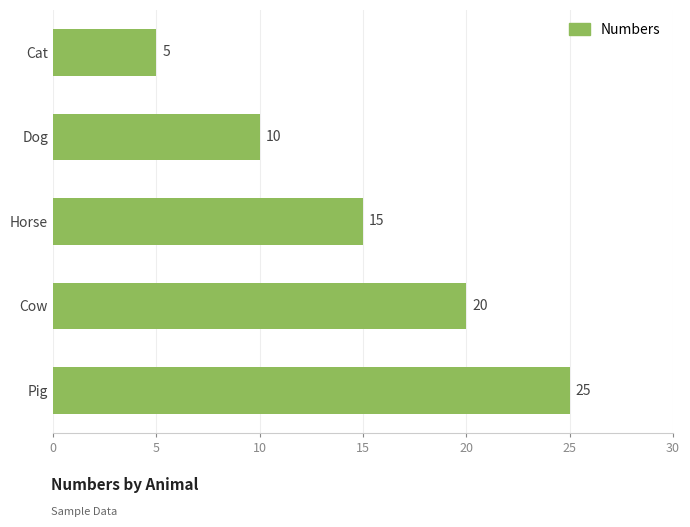

How many bars are there in total?

5